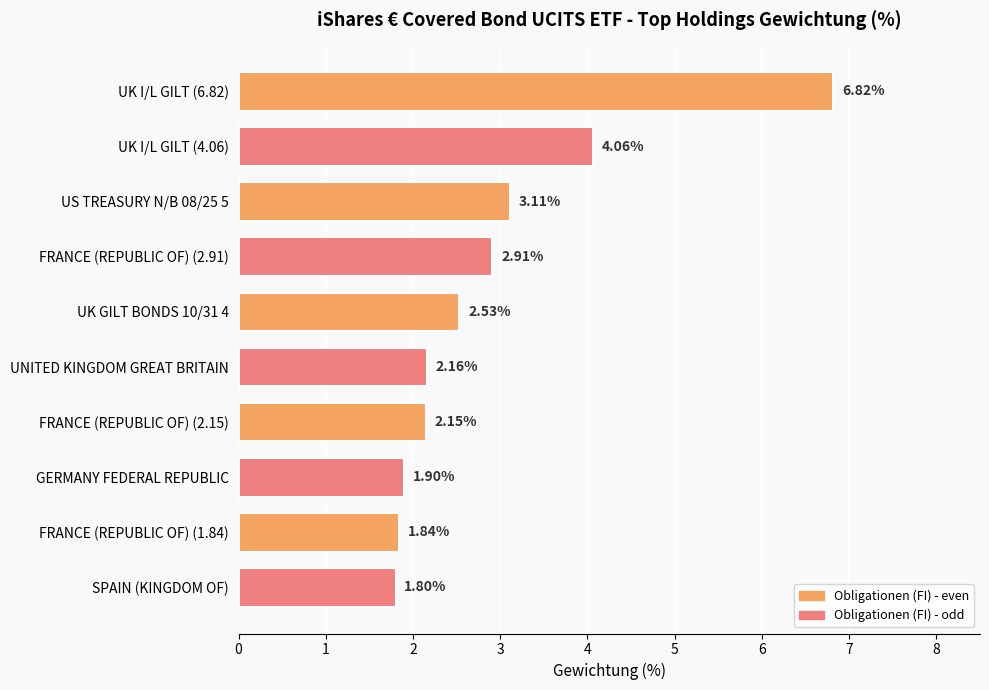

List the labels in order of value, largest first.

UK I/L GILT (6.82), UK I/L GILT (4.06), US TREASURY N/B 08/25 5, FRANCE (REPUBLIC OF) (2.91), UK GILT BONDS 10/31 4, UNITED KINGDOM GREAT BRITAIN, FRANCE (REPUBLIC OF) (2.15), GERMANY FEDERAL REPUBLIC, FRANCE (REPUBLIC OF) (1.84), SPAIN (KINGDOM OF)